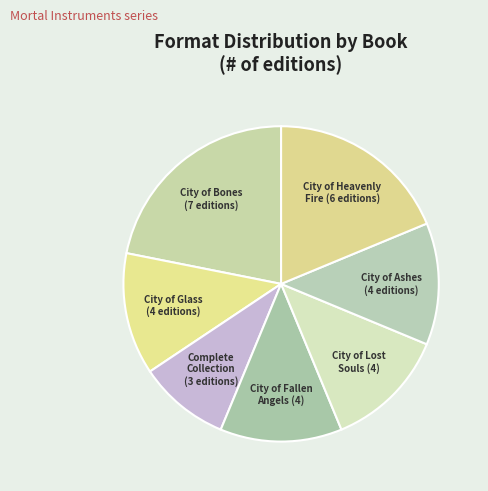

Rank the categories by value from highest to lowest.

City of Bones, City of Heavenly Fire, City of Glass, City of Fallen Angels, City of Lost Souls, City of Ashes, Mortal Instruments
Complete Collection